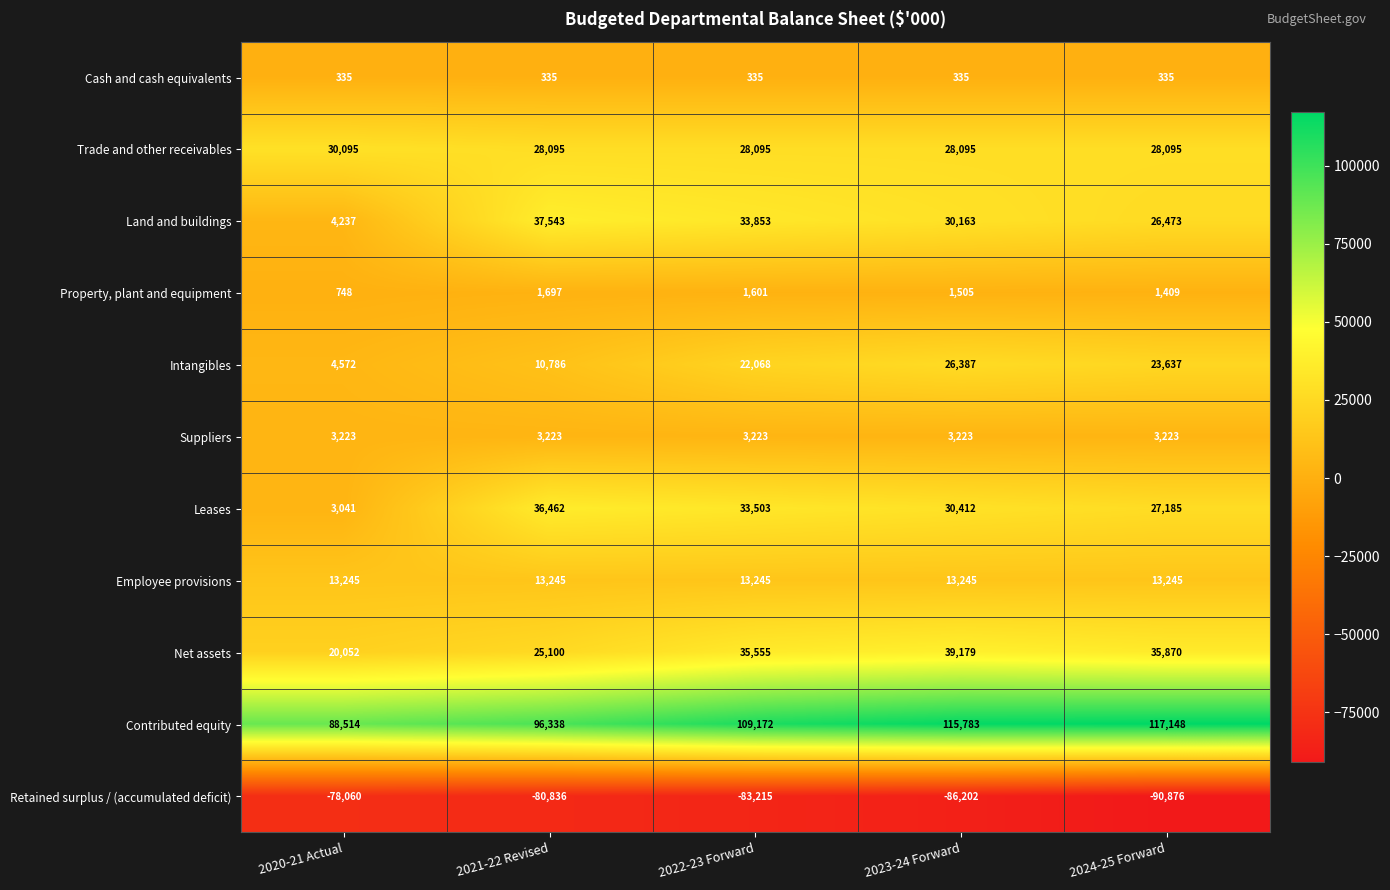

What is the difference between the maximum and minimum values in the Contributed equity series?

28634